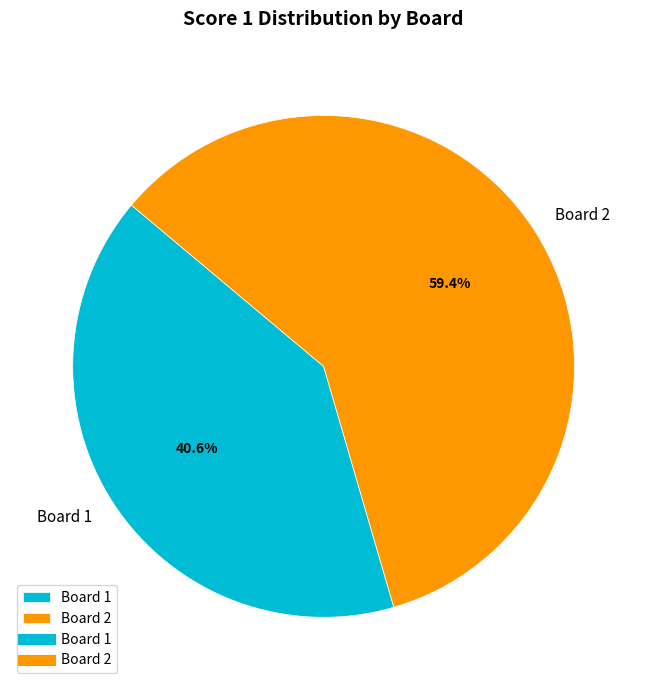

Which slice is the largest?

Board 2